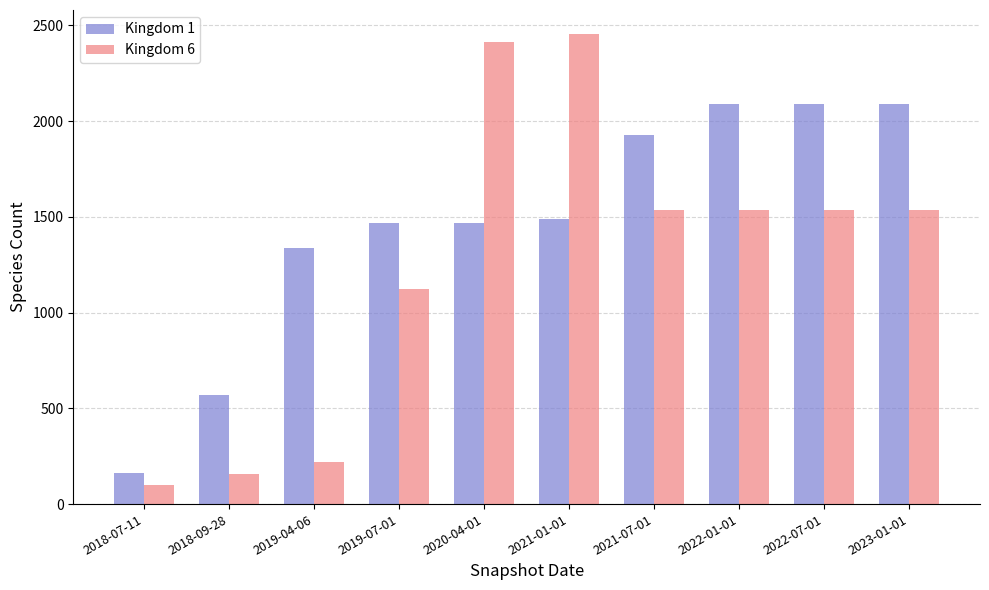

Rank the series by their average value, from highest to lowest.

Kingdom 1, Kingdom 6